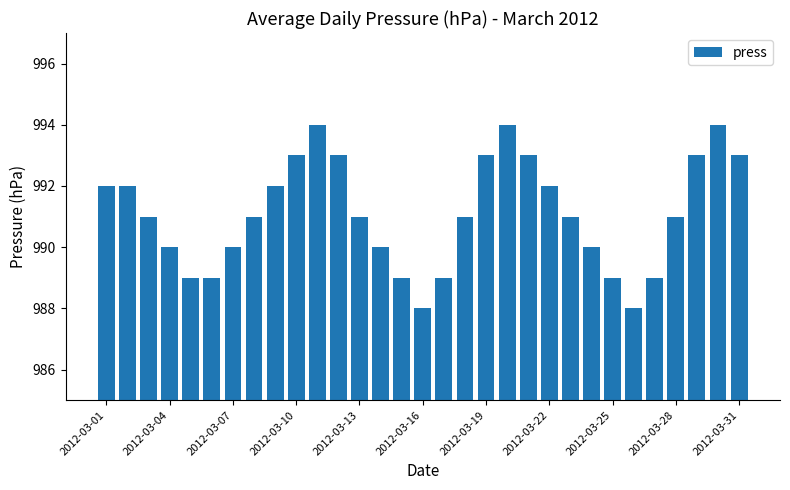

Count the number of data series in this chart.

1